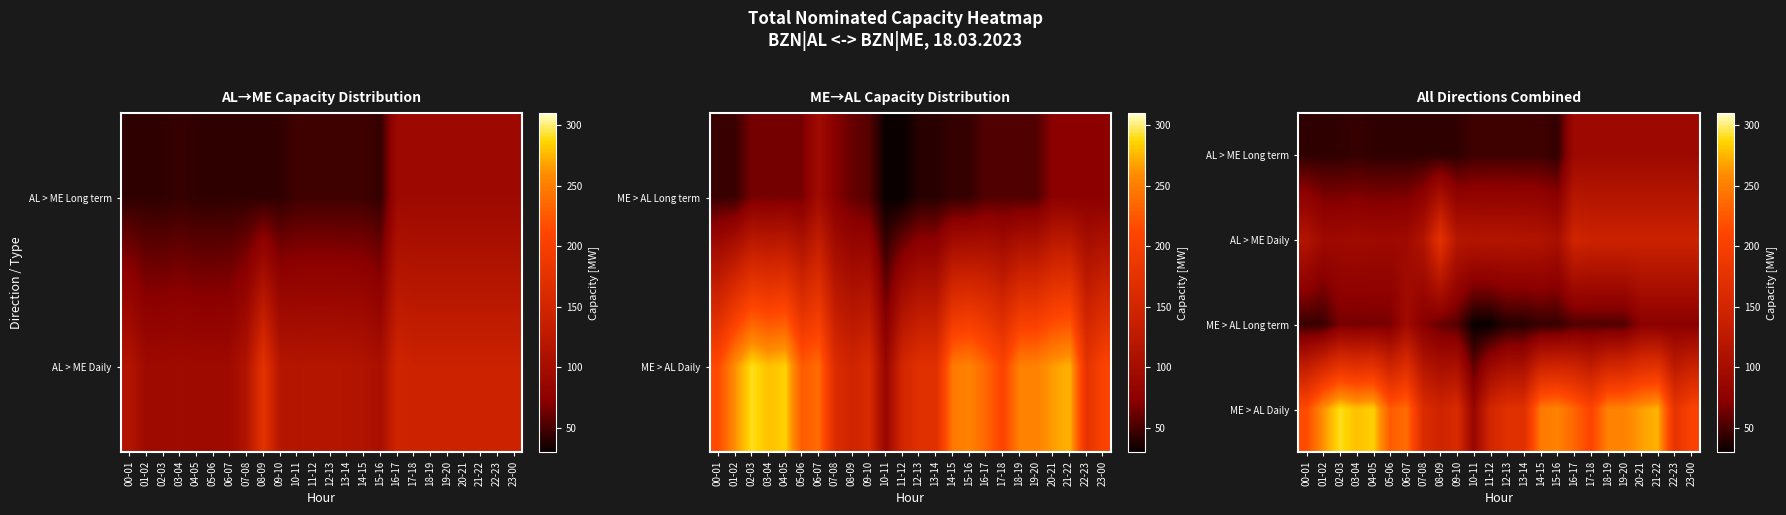

Which series has the largest total across all categories?

ME > AL Daily